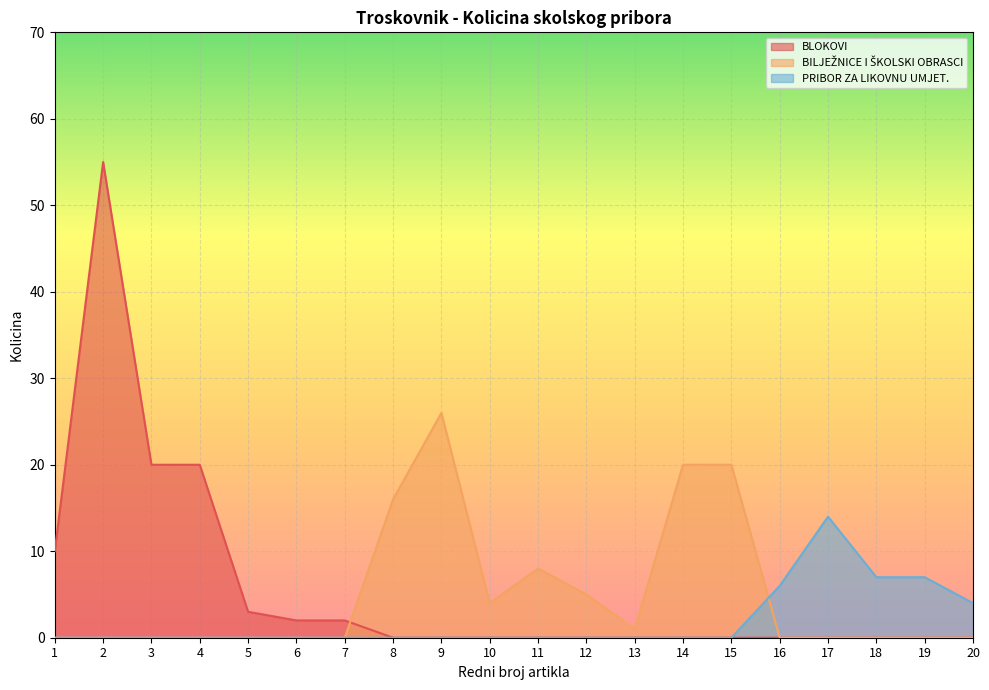

True or false: Kolicina (kom/set) and Ukupno bez PDV-a cross at least once.

False